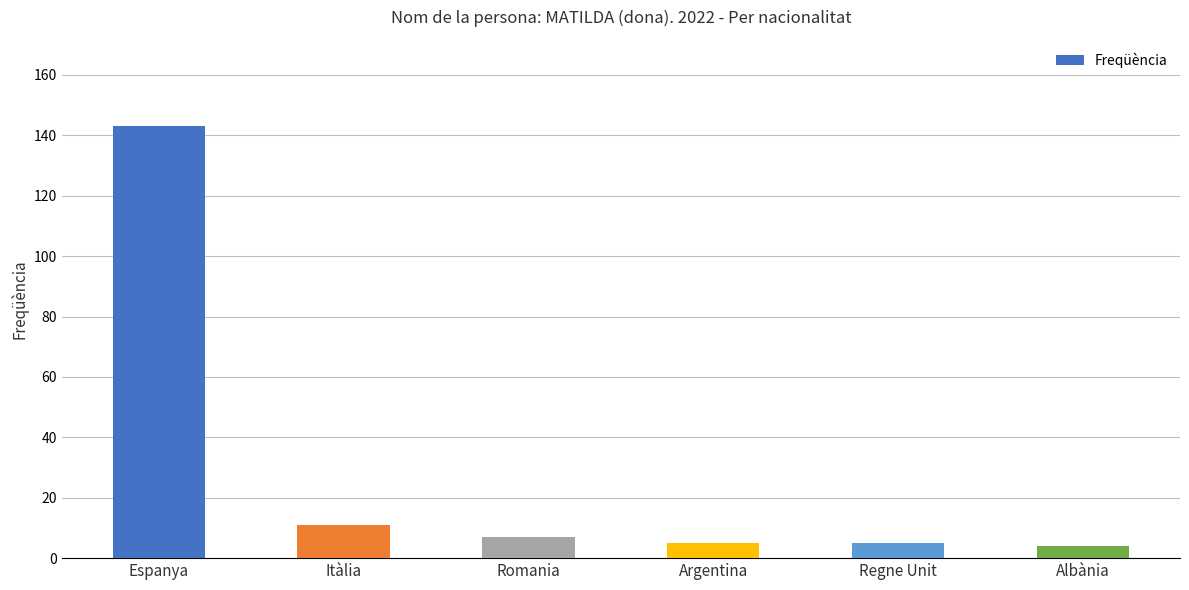

What is the change in value from Espanya to Albània?

-139